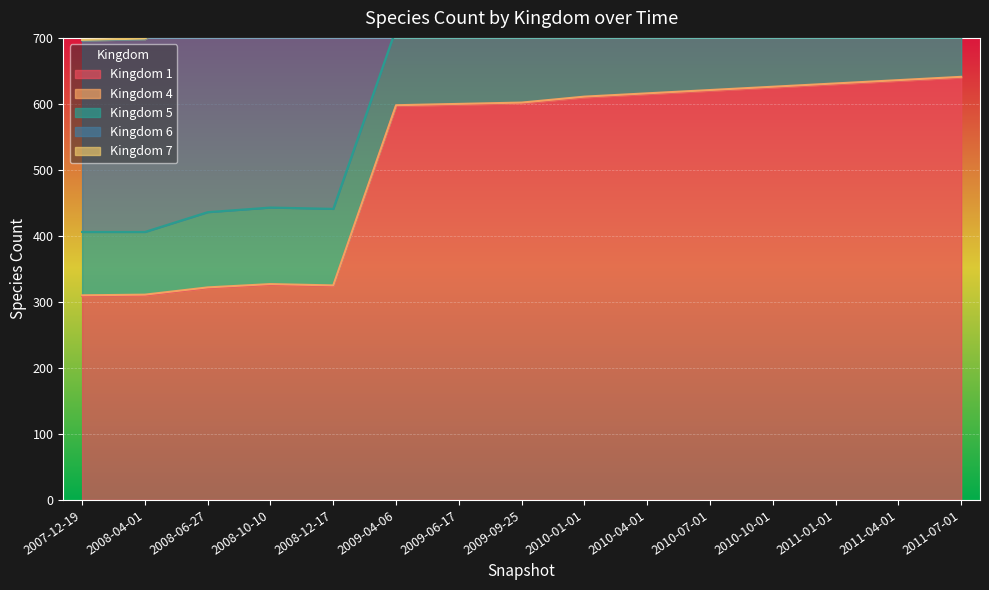

Is it true that 4 equals 1 at 2010-07-01?

False